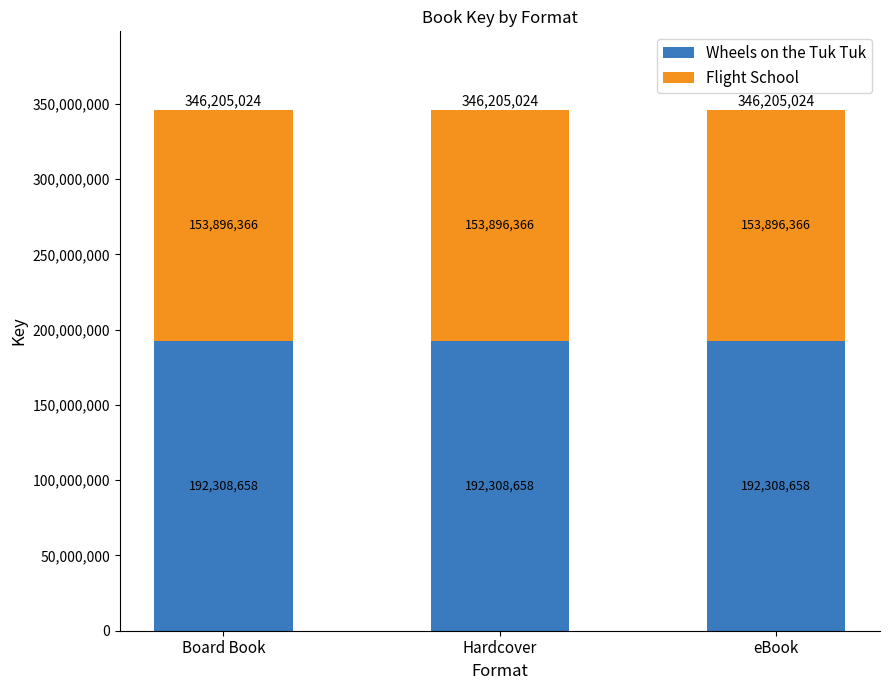

What is the total value across all series at eBook?

346205024